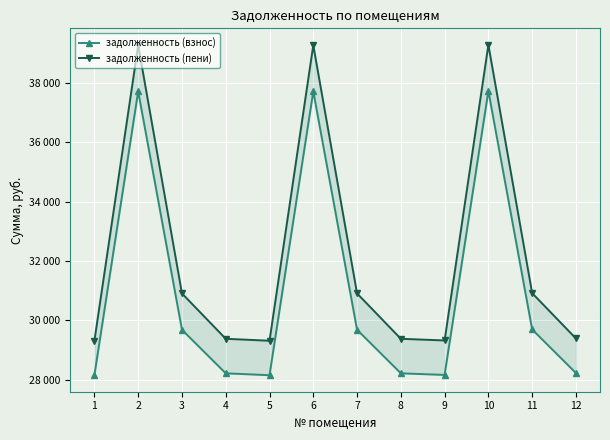

True or false: задолженность (пени) and задолженность (взнос) cross at least once.

False